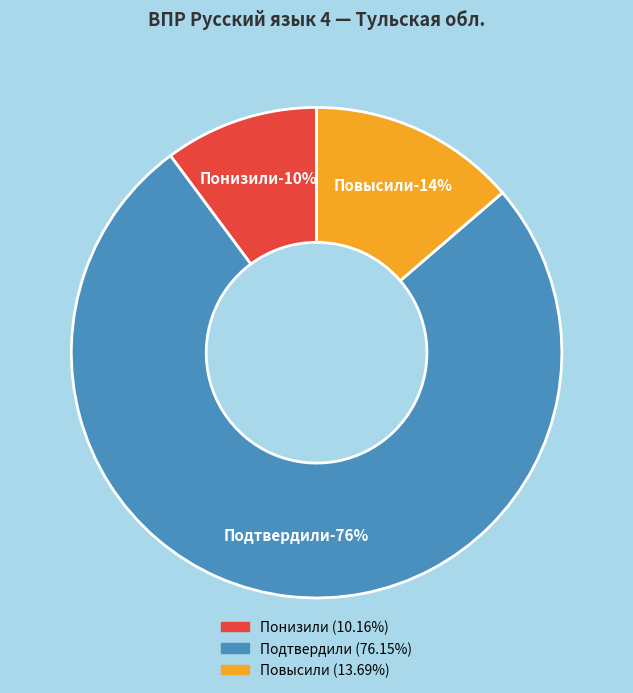

Is it true that Понизили is 21% of the pie?

False